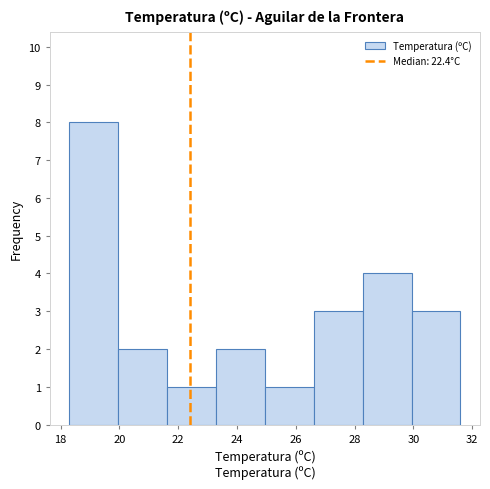

Which range on the x-axis has the tallest bar?

18.4 to 20.0